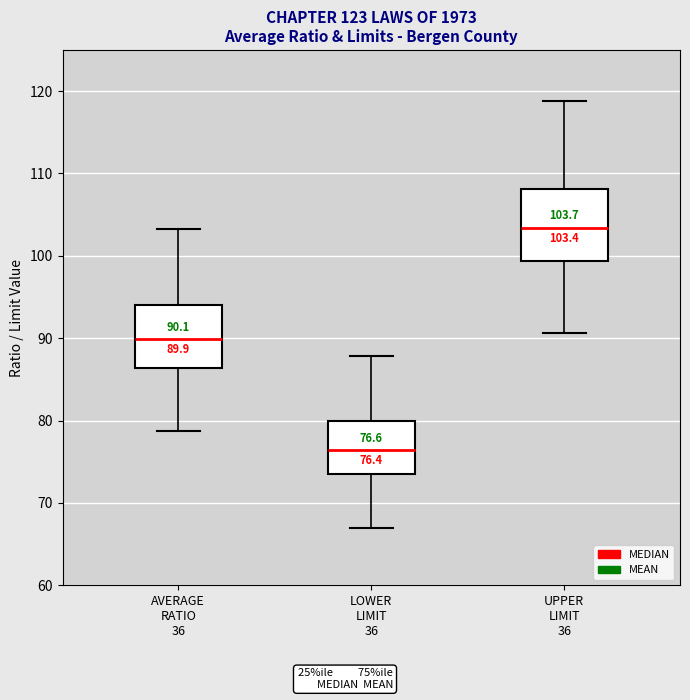

Which box is the tallest, from its lower edge to its upper edge?

UPPER LIMIT 36